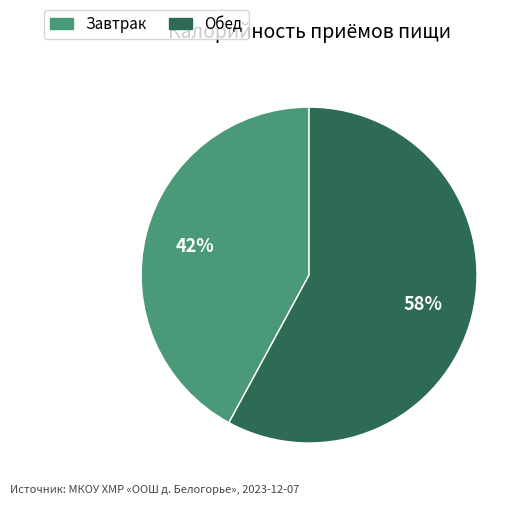

How many slices are in this pie chart?

2